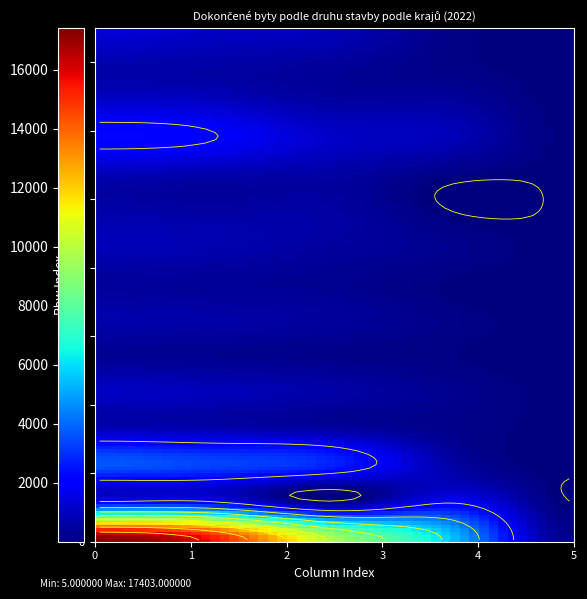

What is the average value of the Česká republika series?

9655